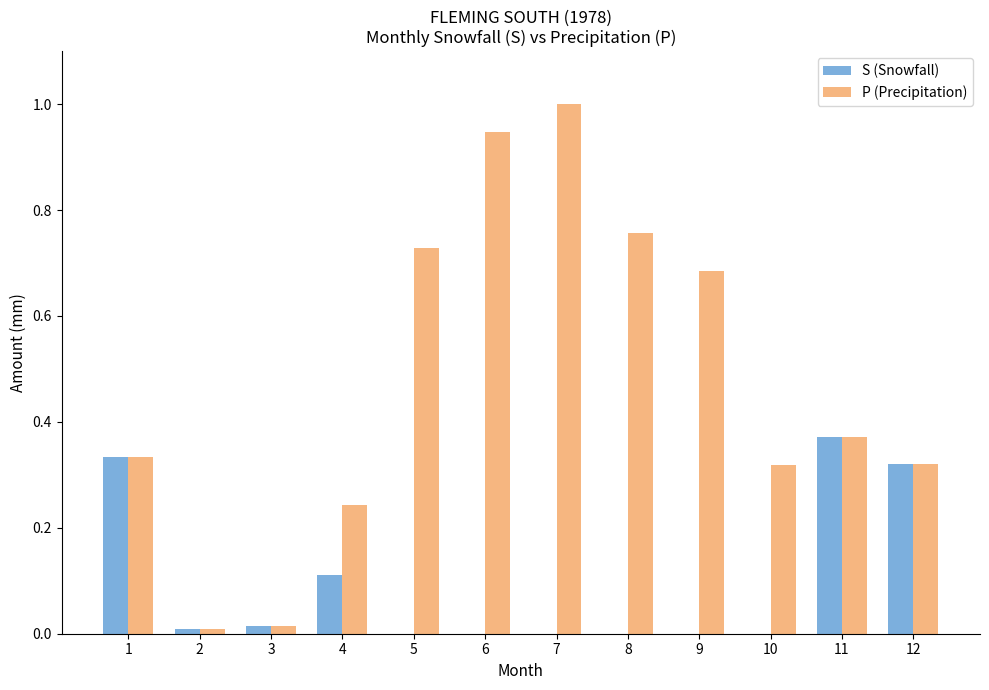

What is the highest value of the P (Precipitation) series?

1.0